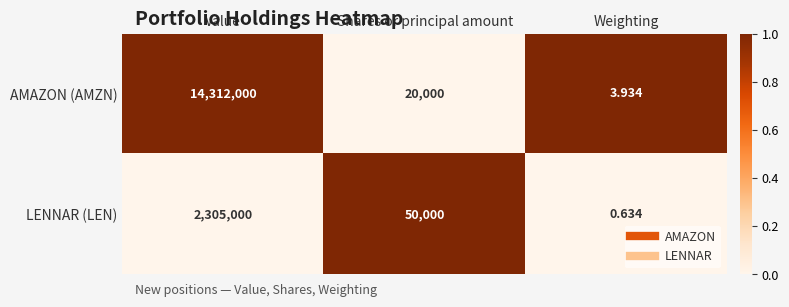

At how many categories does at least one series exceed 0?

3